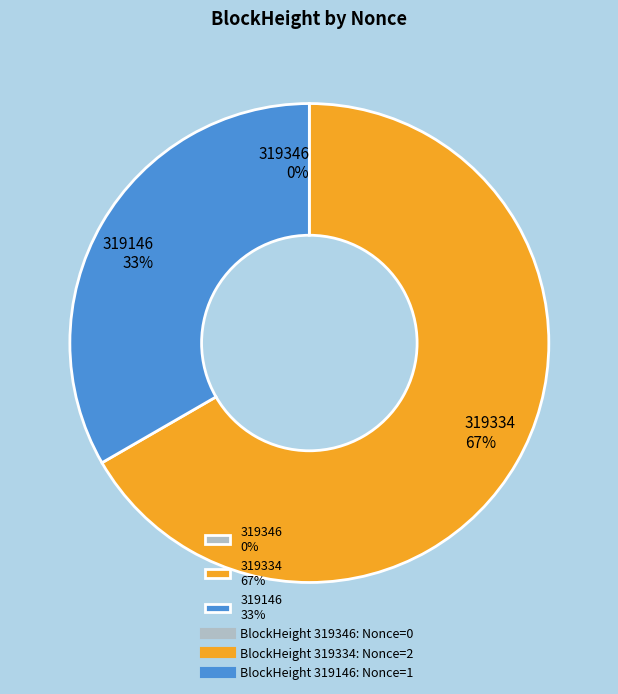

Which has a higher value, 319334 or 319146?

319334